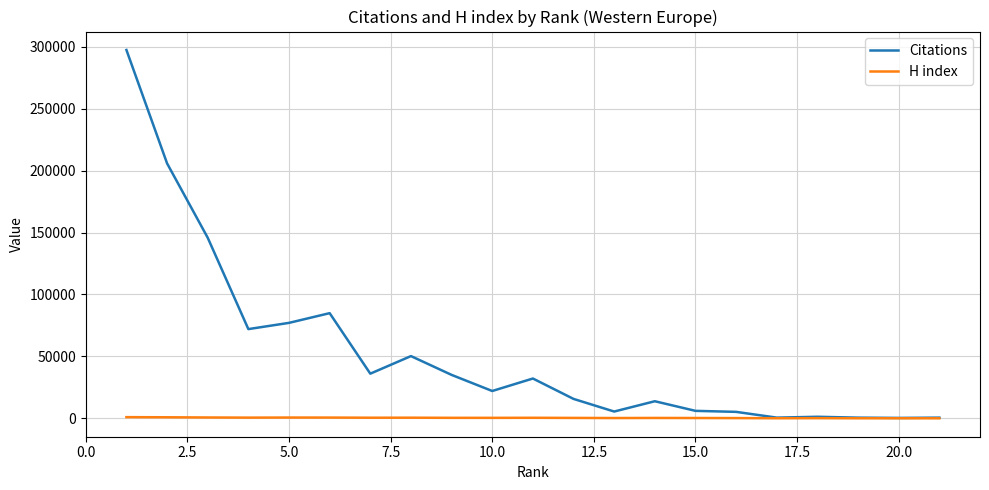

Rank the series by their average value, from lowest to highest.

H index, Citations